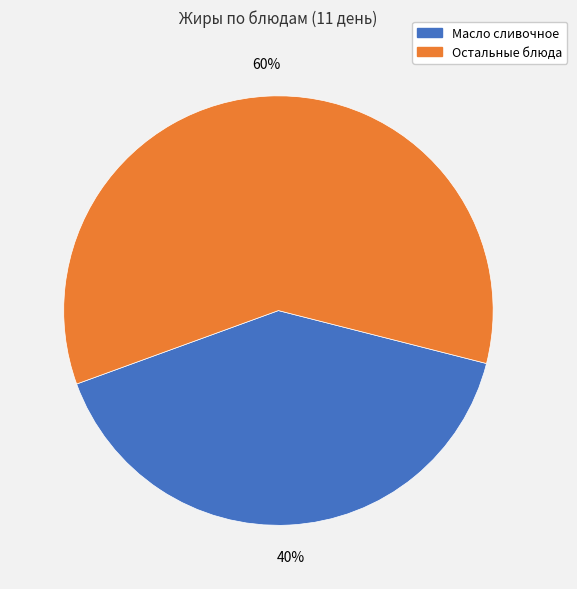

Does any single category account for the majority?

Yes